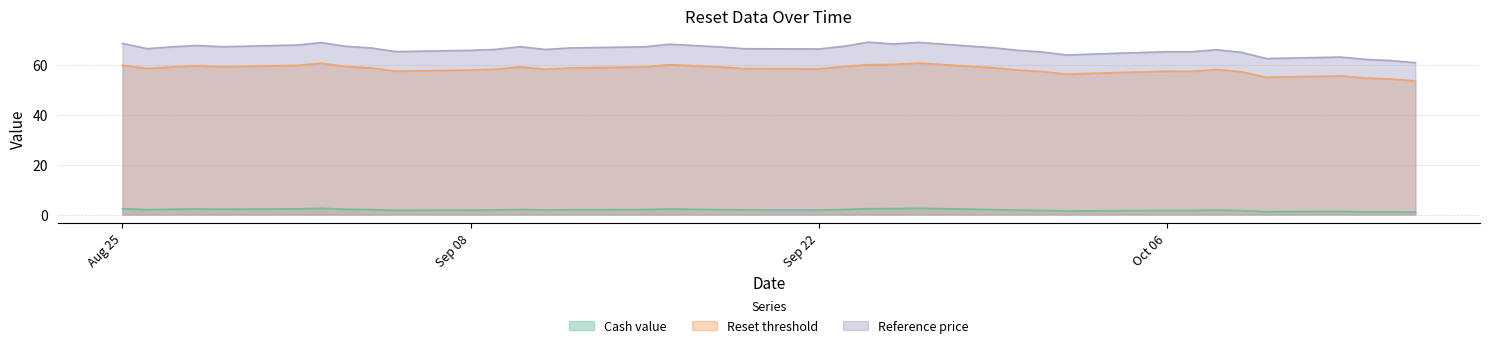

What is the value of the Reference price point at the 30th from the left?

65.5